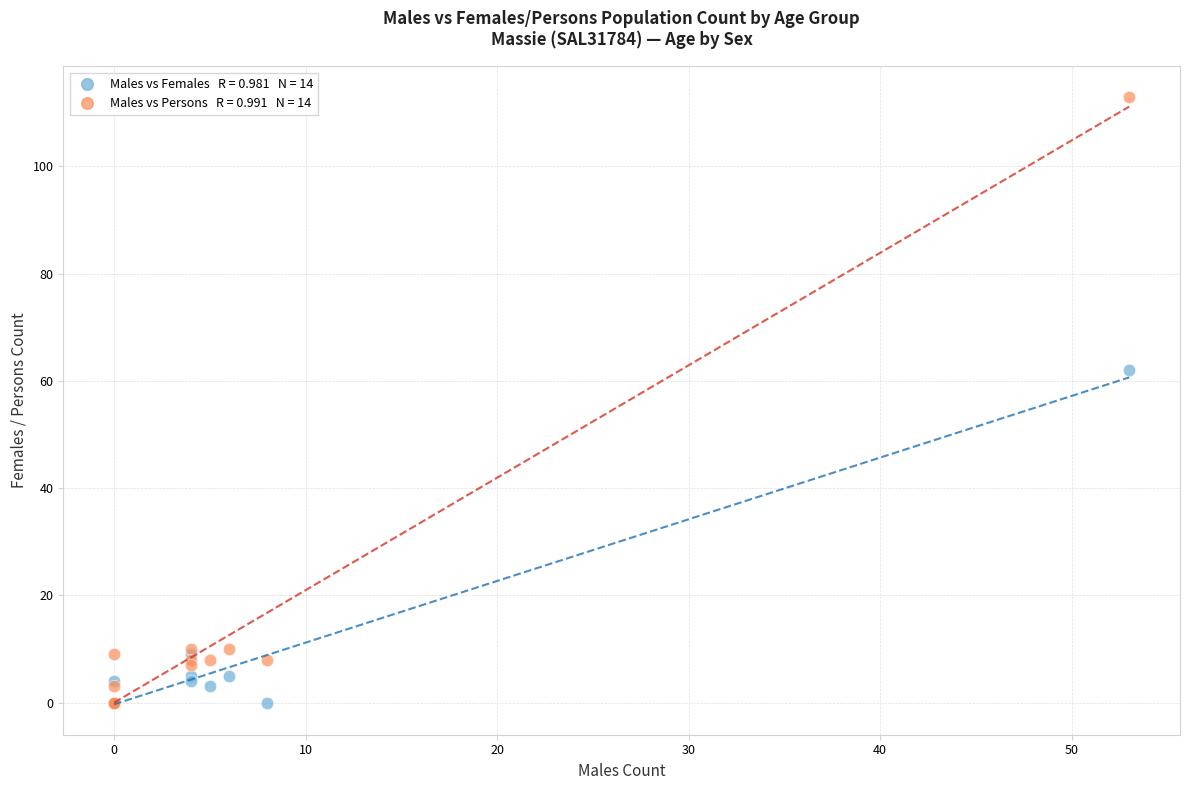

Across all series, what Y value is closest to 56?

62